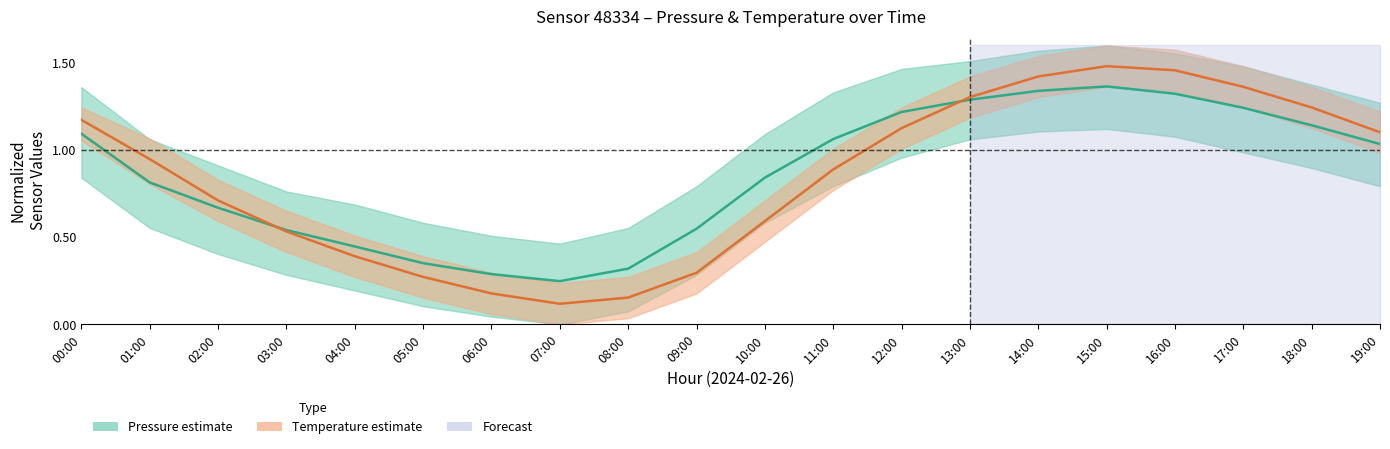

What is the difference between the second highest and second lowest values in the Pressure mean series?

1.1